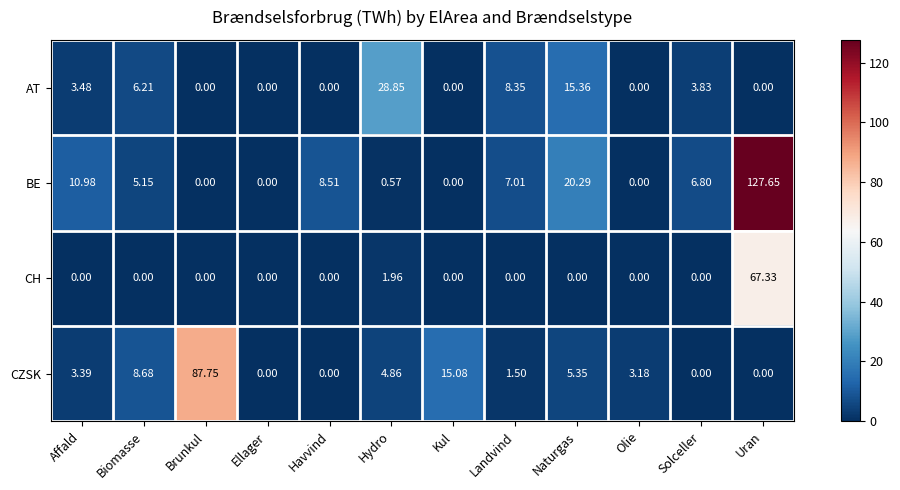

Where is CH nearest to the value 33?

Hydro